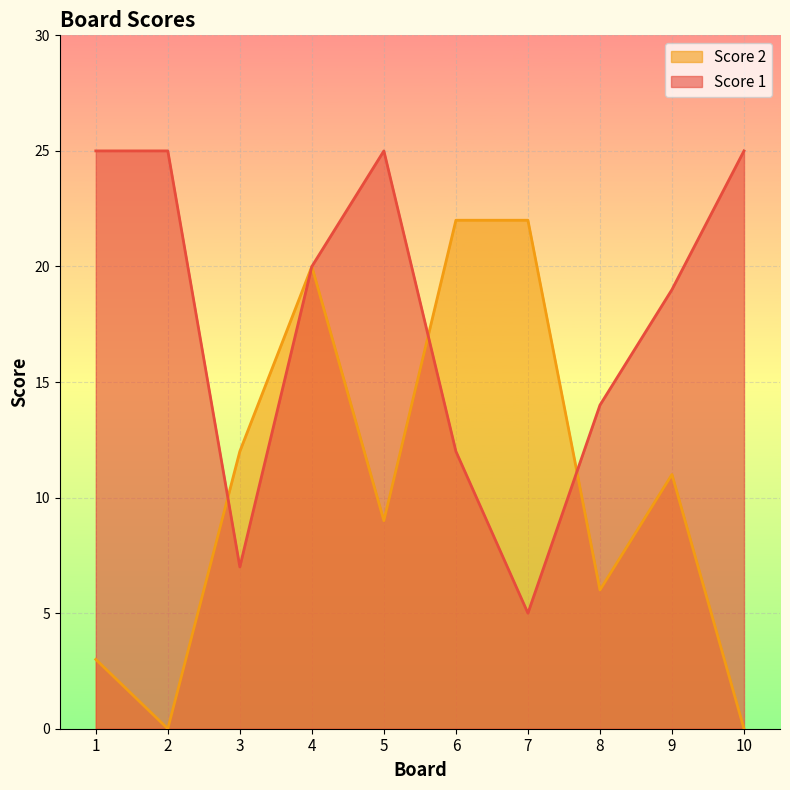

Is the value of Score 2 at 3 greater than the value of Score 1 at 6?

No